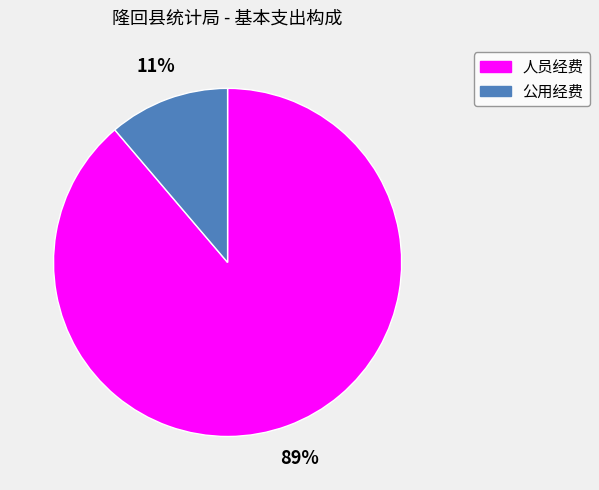

What is the majority slice?

人员经费